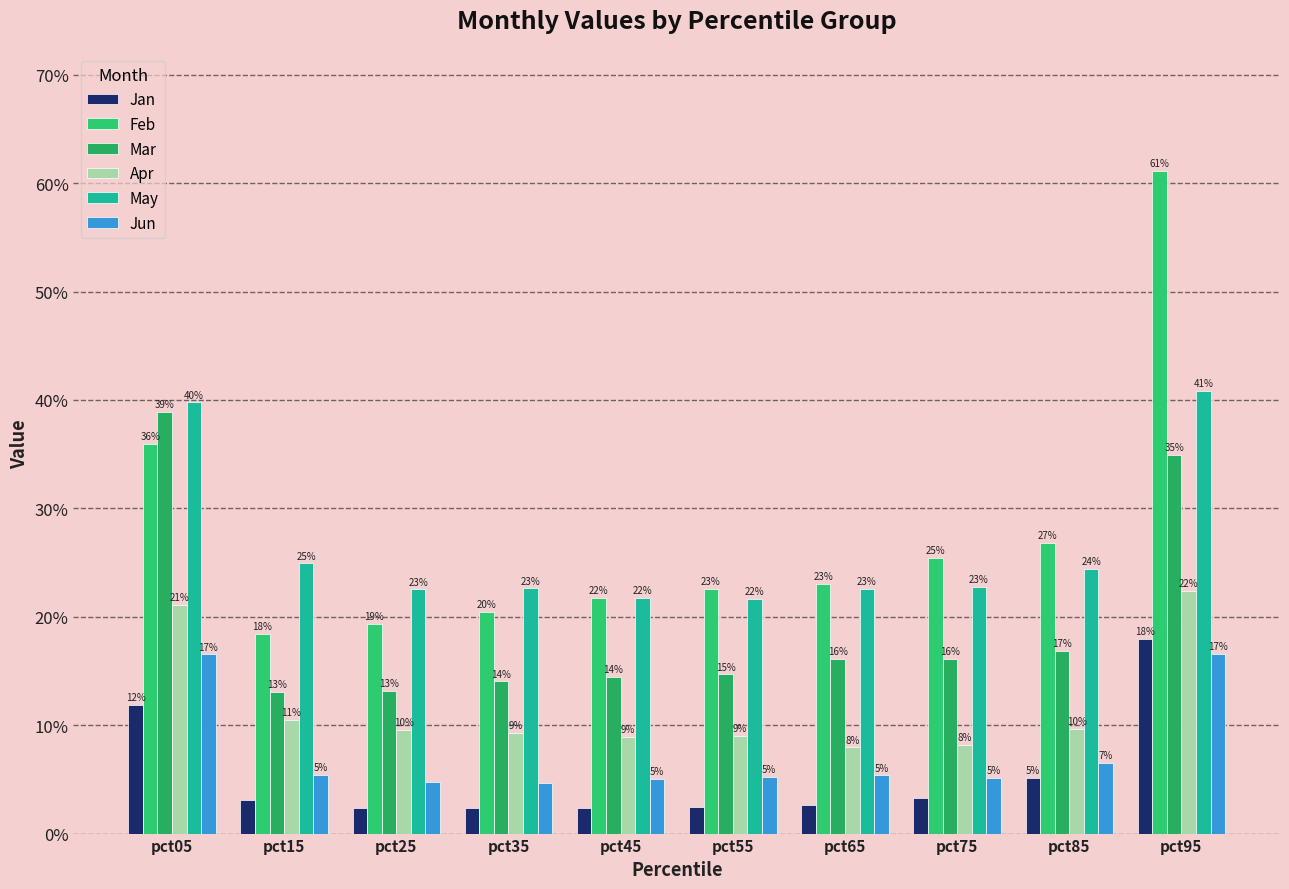

What is the sum of the Mar values at pct45 and pct15?

0.3